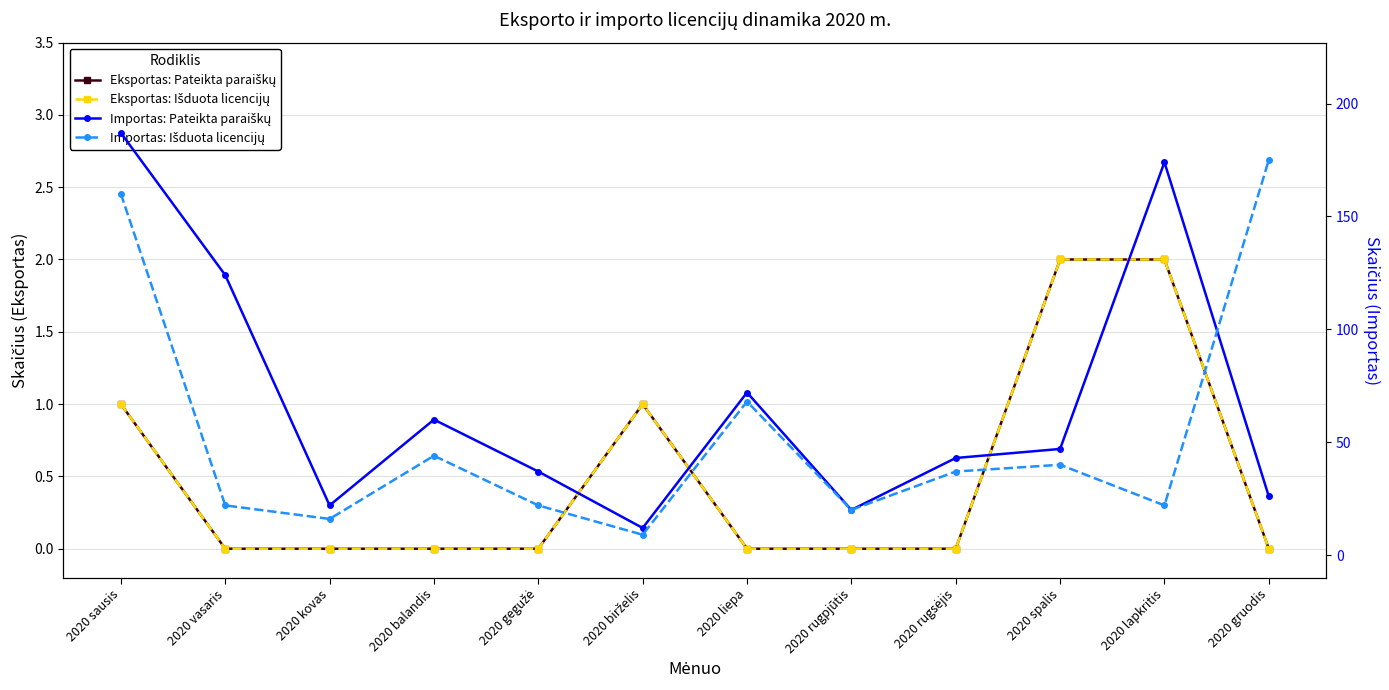

List the labels in order of Eksportas: Pateikta paraiškų value, smallest first.

2020 vasaris, 2020 kovas, 2020 balandis, 2020 gegužė, 2020 liepa, 2020 rugpjūtis, 2020 rugsėjis, 2020 gruodis, 2020 sausis, 2020 birželis, 2020 spalis, 2020 lapkritis